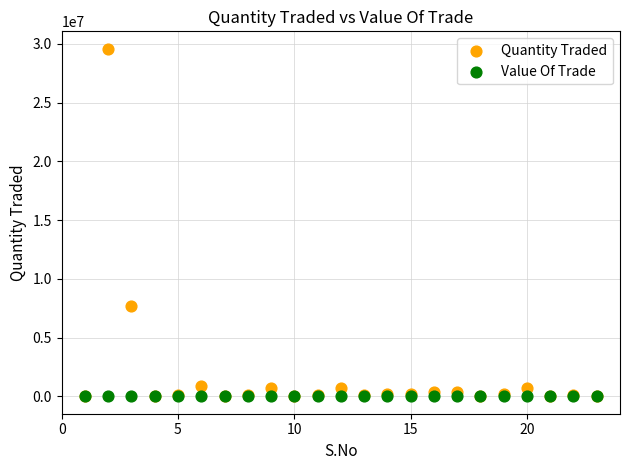

Which series reaches the maximum Y coordinate?

Quantity Traded